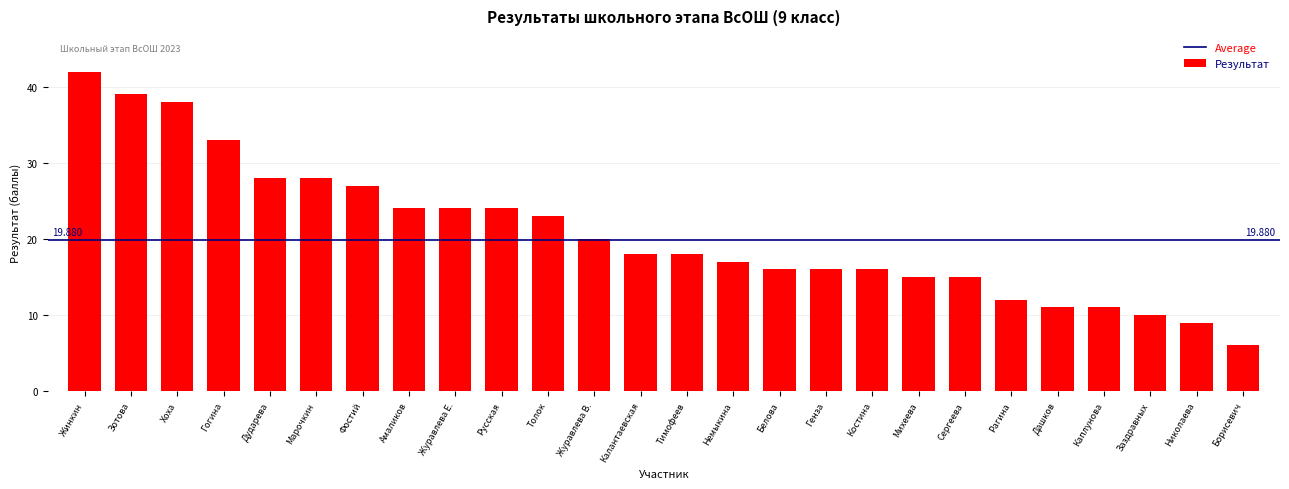

What is the ratio of the value at Немыкина to the value at Михеева?

1.1